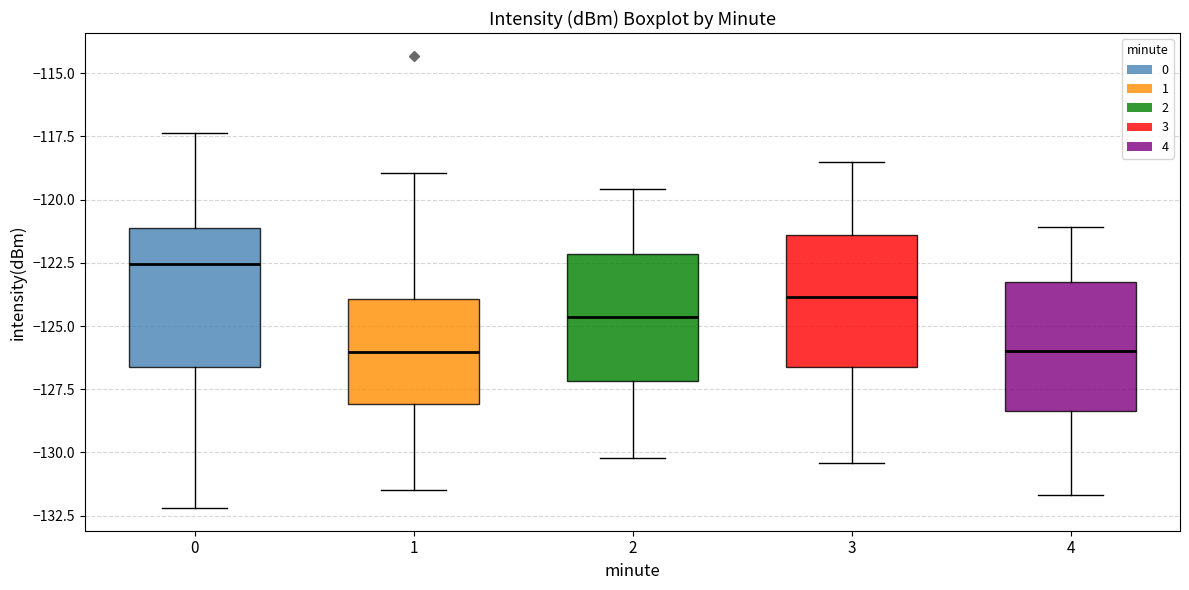

Where is the upper edge of the box at x = 2 on the y-axis? The values are not printed on the chart, so give them approximately, as read against the axis.

-122.0